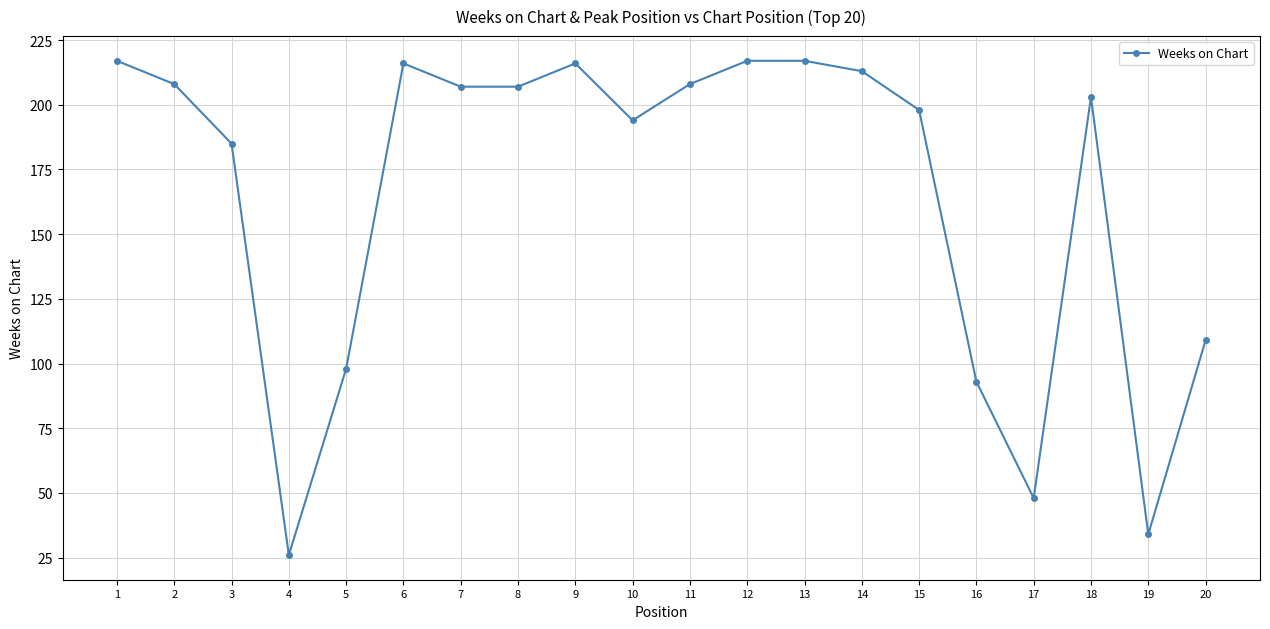

Which has a higher value, 2 or 18?

2